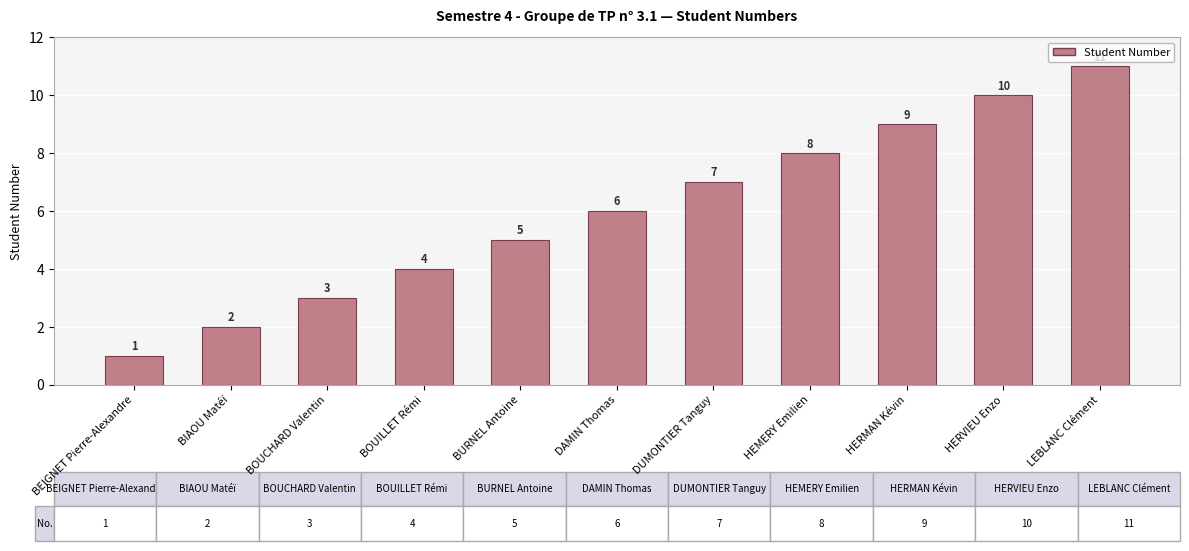

Which has a higher value, BEIGNET Pierre-Alexandre or BOUCHARD Valentin?

BOUCHARD Valentin